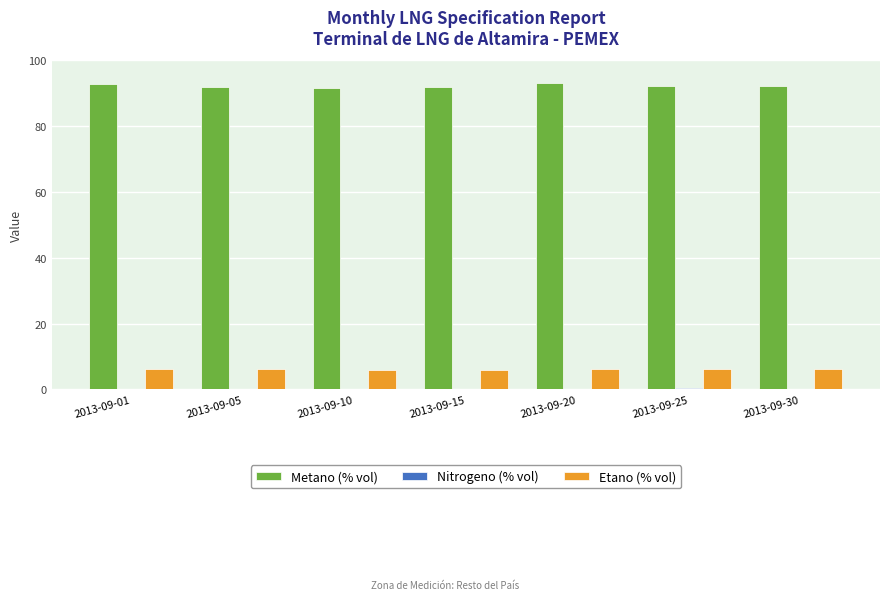

What is the total value across all series at 2013-09-30?

98.5